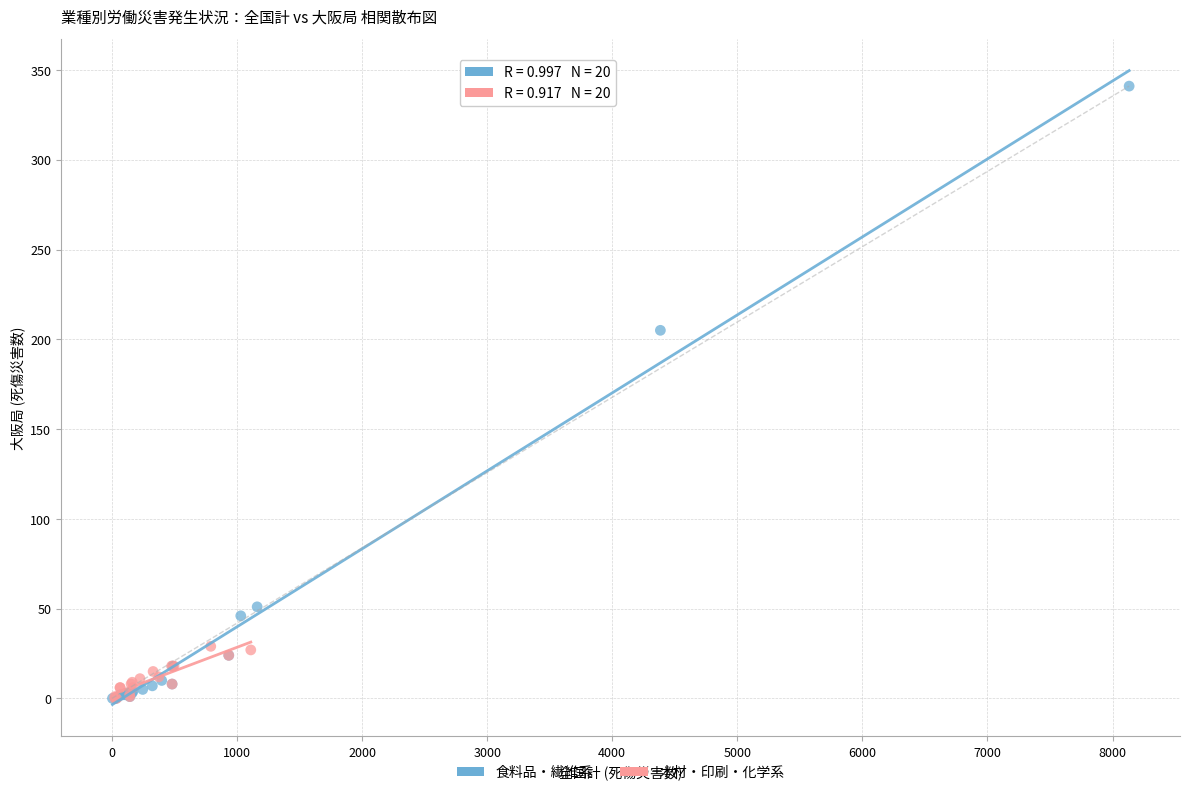

Which series has the widest spread of Y values?

食料品・繊維系